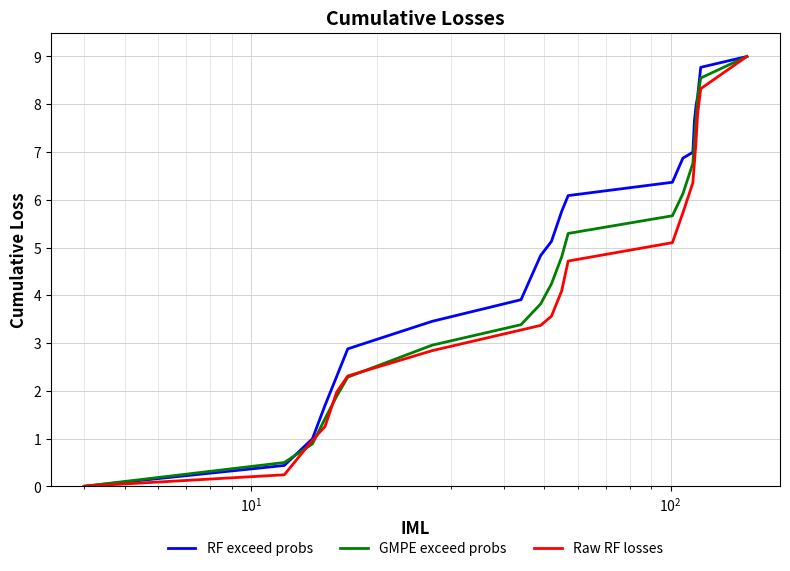

What is the maximum value for RF exceed probs?

9.0